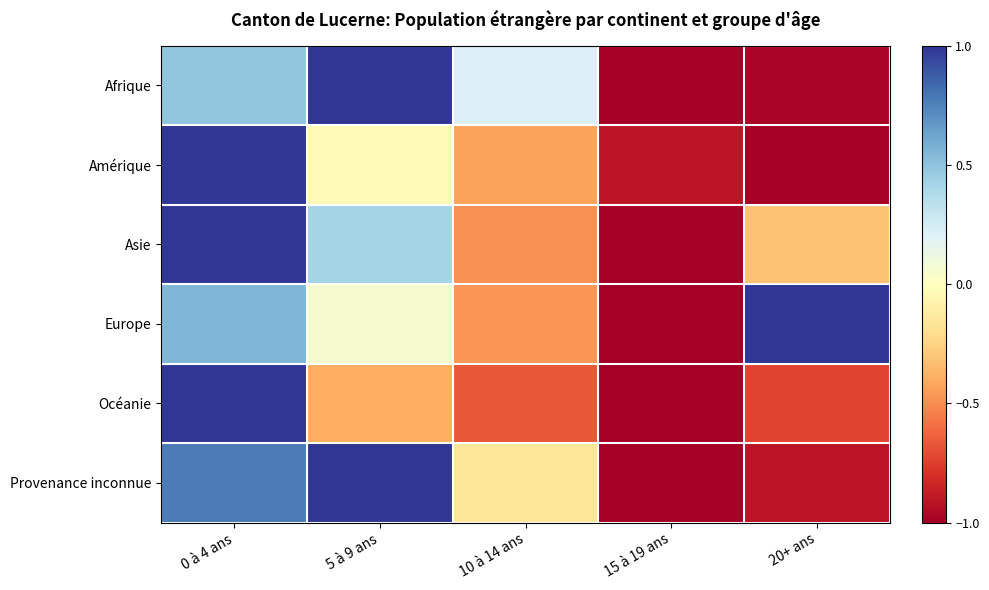

At 20+ ans, list the series in order from largest to smallest.

Europe, Asie, Océanie, Provenance inconnue, Afrique, Amérique